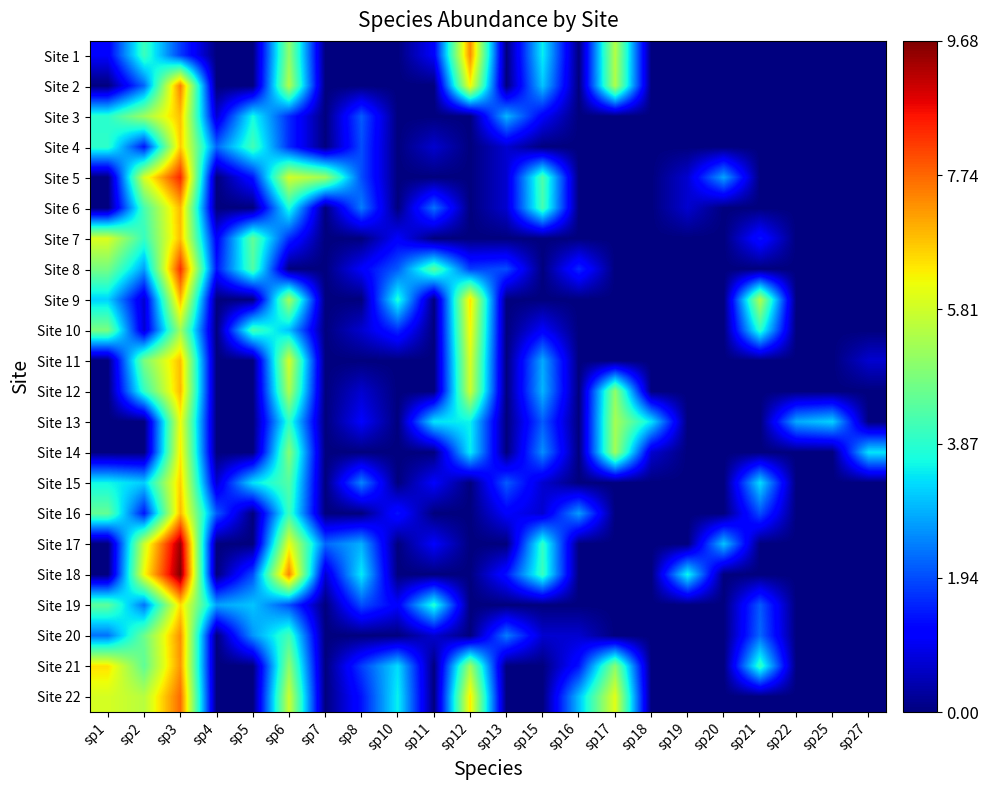

Which series changed the most between sp6 and sp10?

Site 18